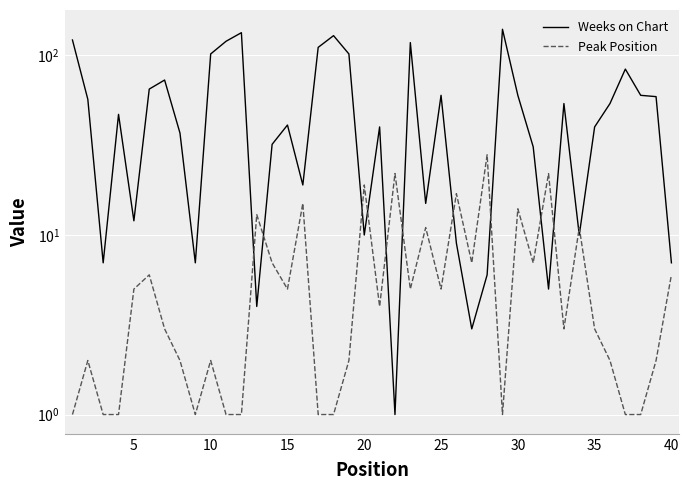

What is the lowest value of the Weeks on Chart series?

1